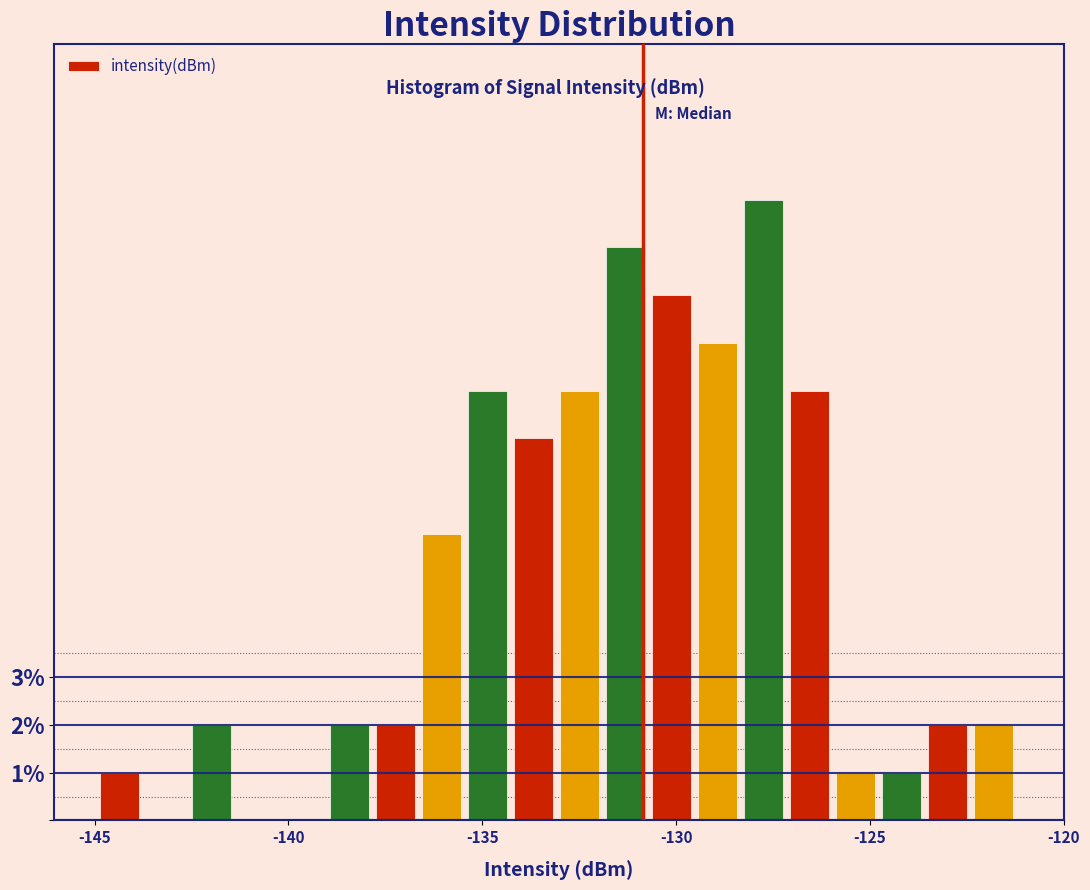

Around what value on the x-axis is the tallest bar? Give the approximate position of its centre, as read against the axis.

-127.5